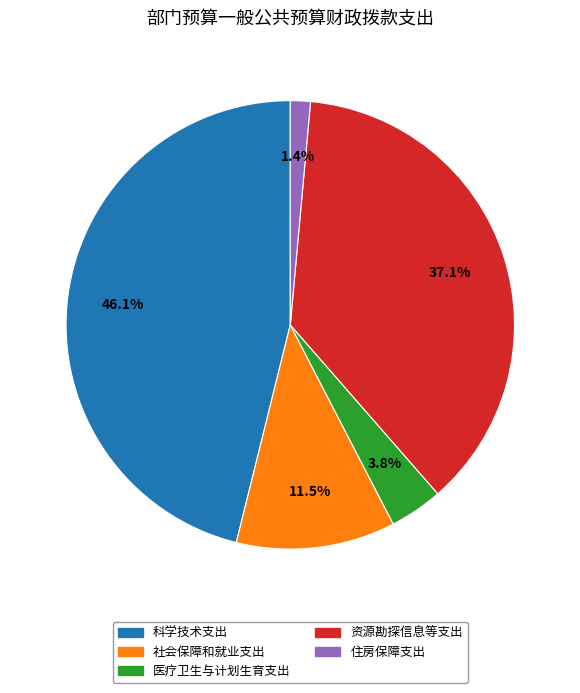

How many segments does this pie chart have?

5